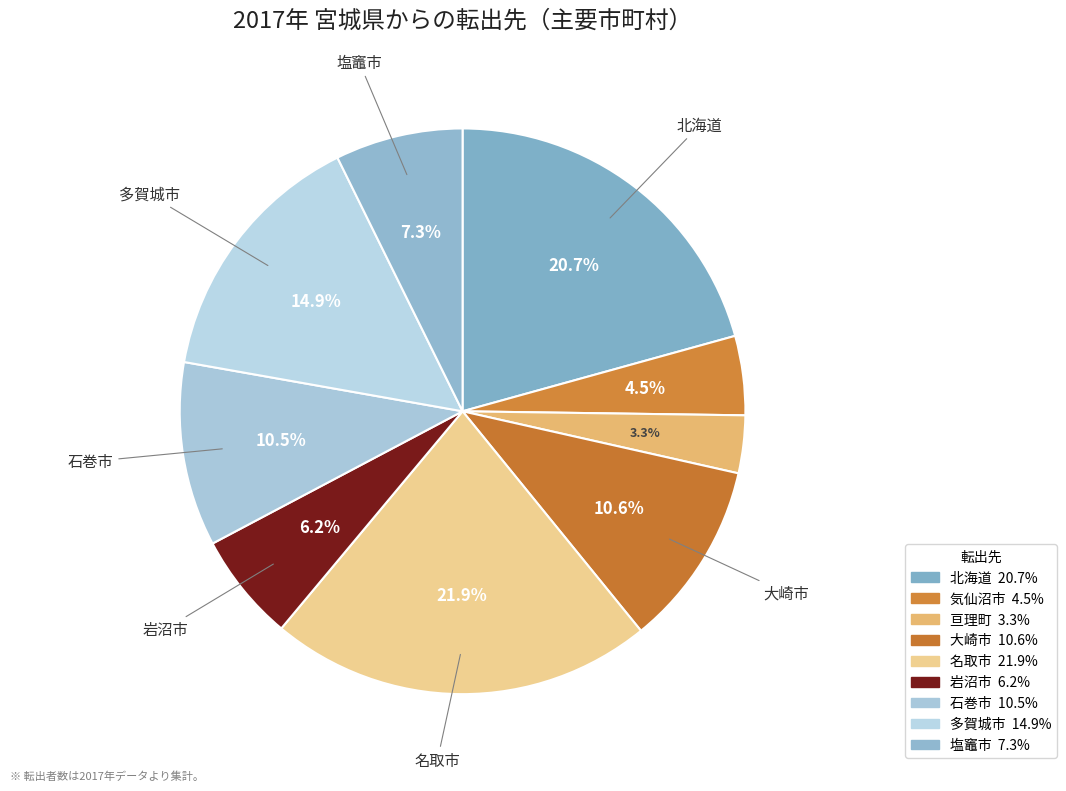

Is the sum of 塩竈市 and 北海道 greater than half?

No